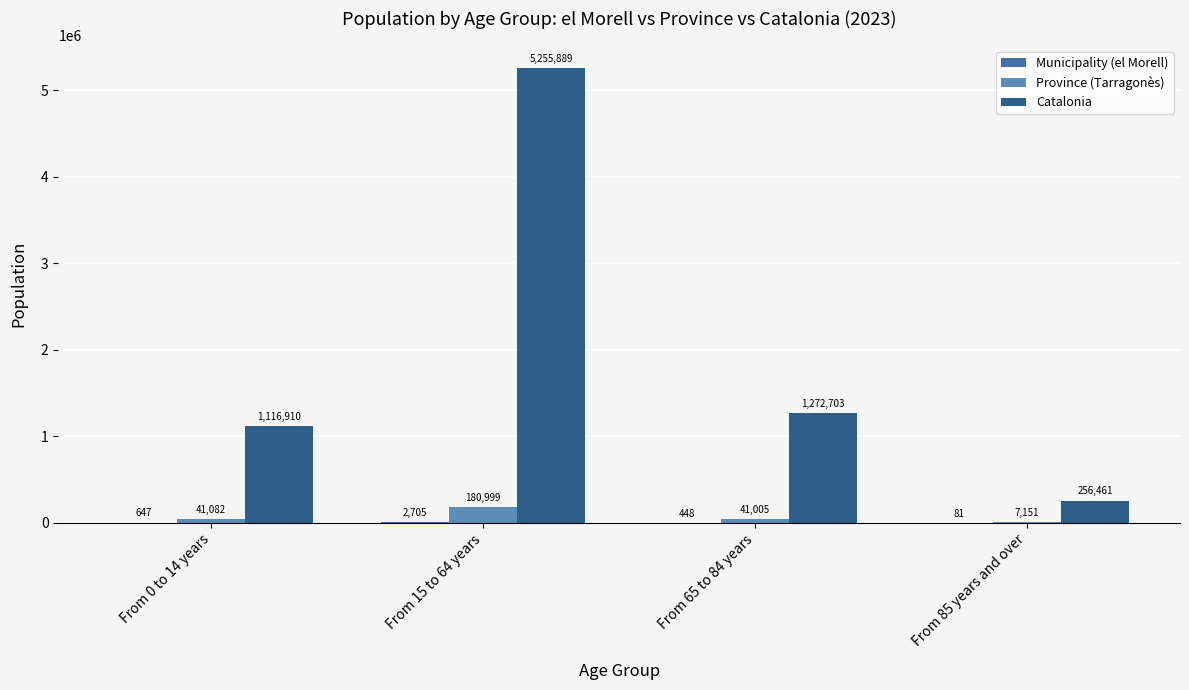

Reading right to left, transcribe all the data shown in this chart.

Municipality (el Morell): 81	448	2705	647
Province (Tarragonès): 7151	41005	180999	41082
Catalonia: 256461	1272703	5255889	1116910